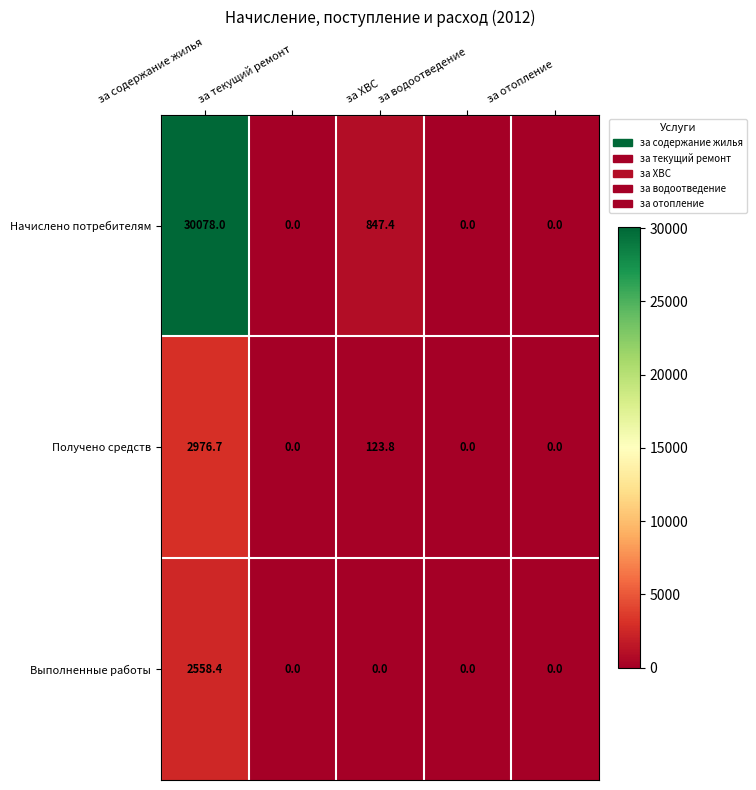

List the series in order of their peak value, highest first.

Начислено потребителям, Получено средств, Выполненные работы